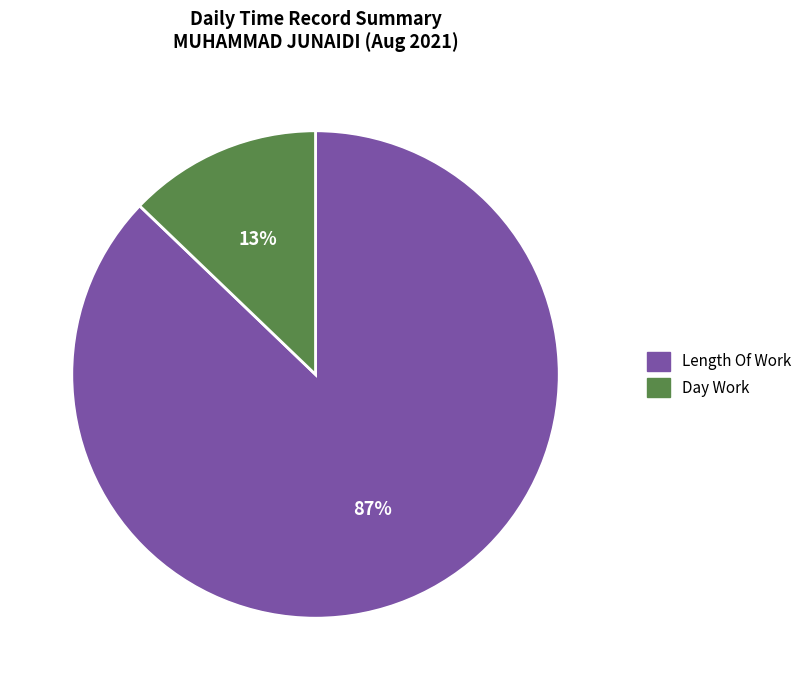

Which category has the smallest portion of the pie?

Day Work